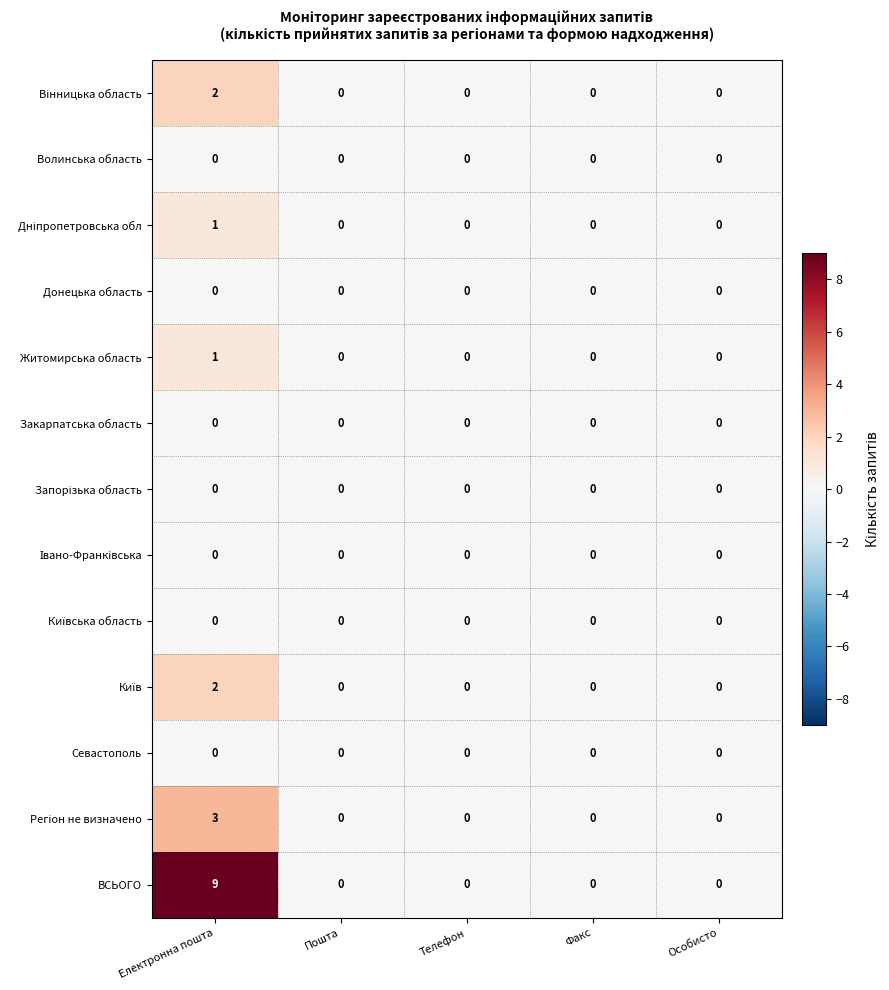

Is it true that ВСЬОГО equals 0 at Пошта?

True